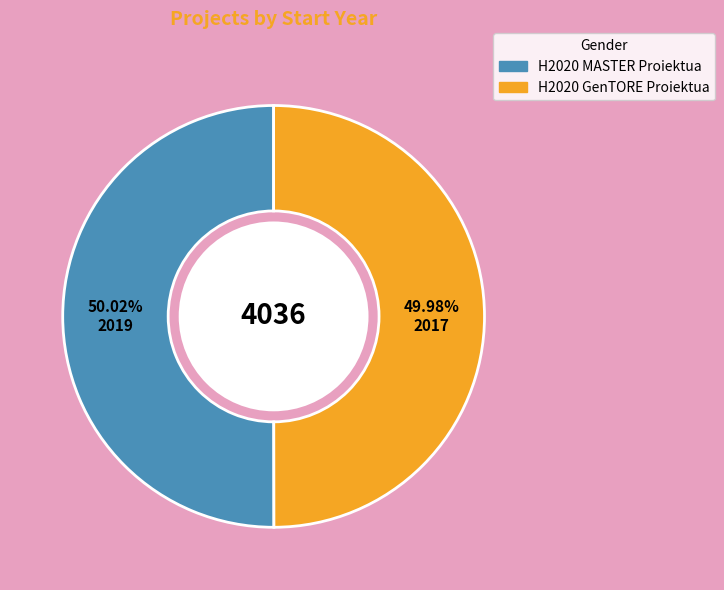

To the nearest percent, what percentage of the pie is H2020 MASTER Proiektua?

50%